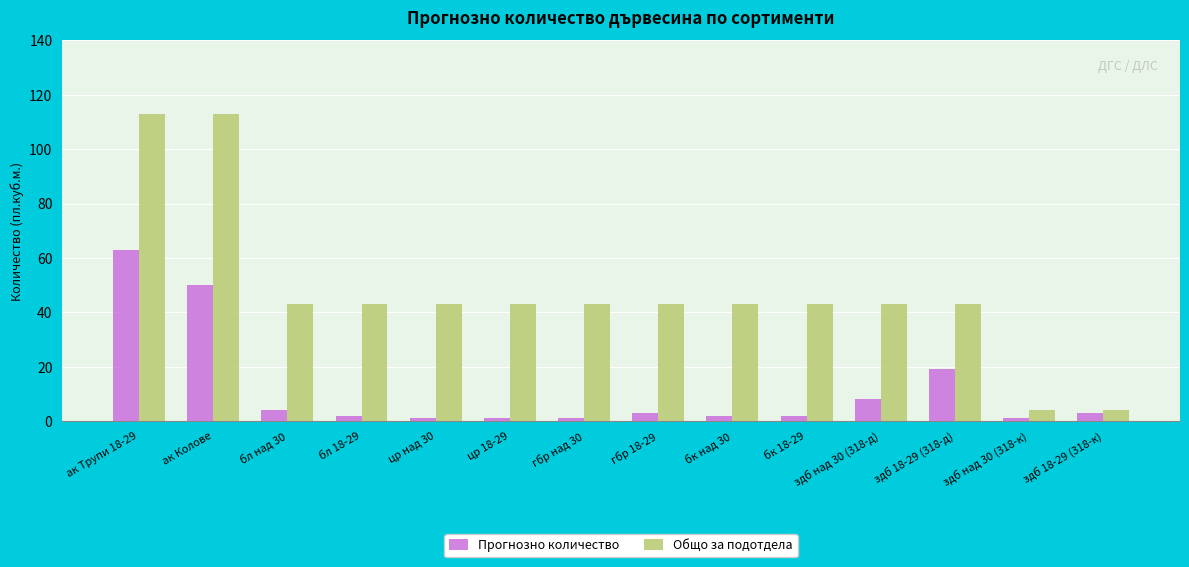

What is the difference between the second highest and minimum values in the Общо за подотдела series?

109